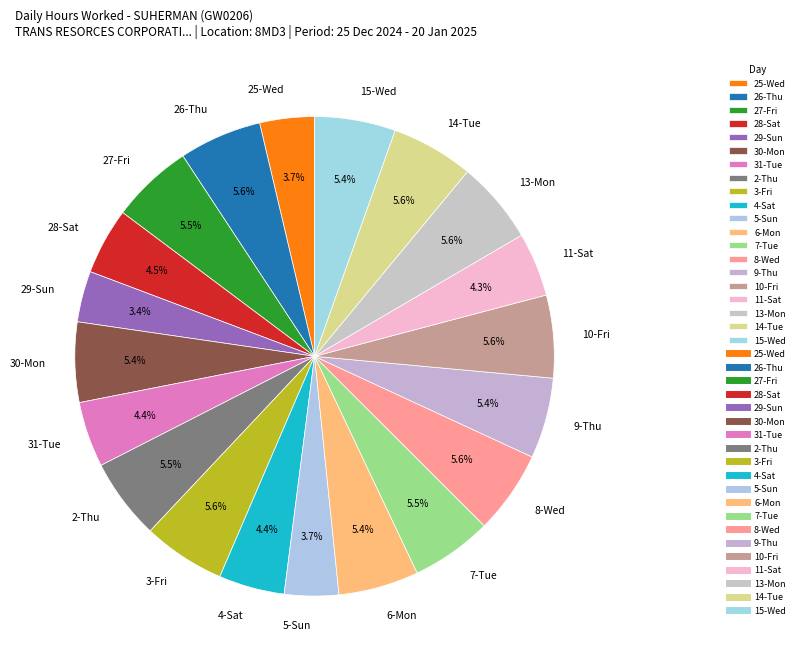

Is 27-Fri the majority of the pie?

No